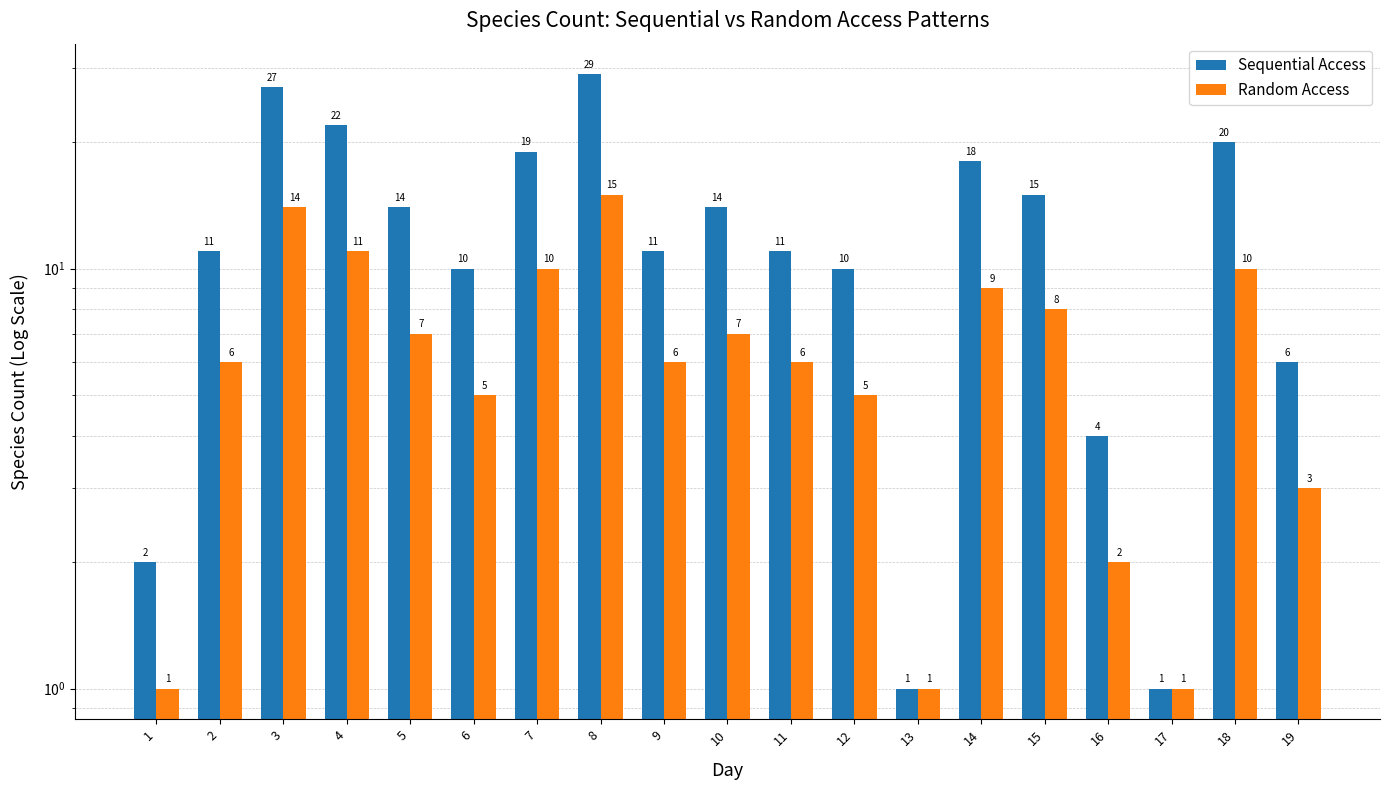

Is the value of Sequential Access at 9 greater than the value of Random Access at 7?

Yes